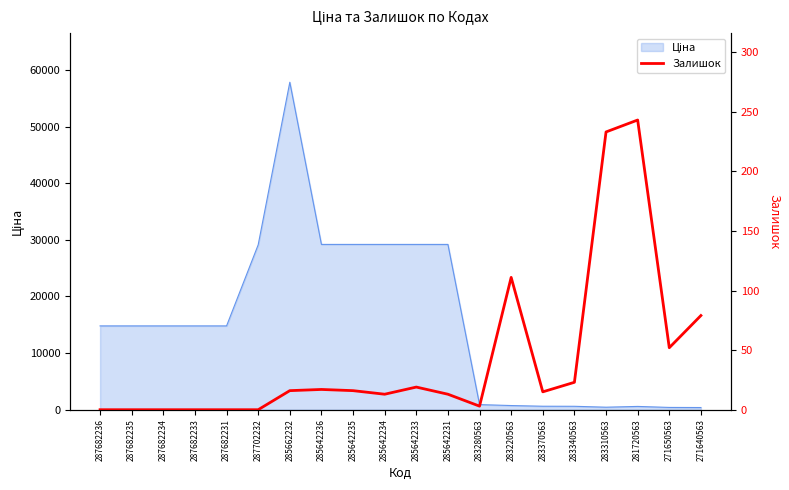

How many lines are shown in the chart?

1